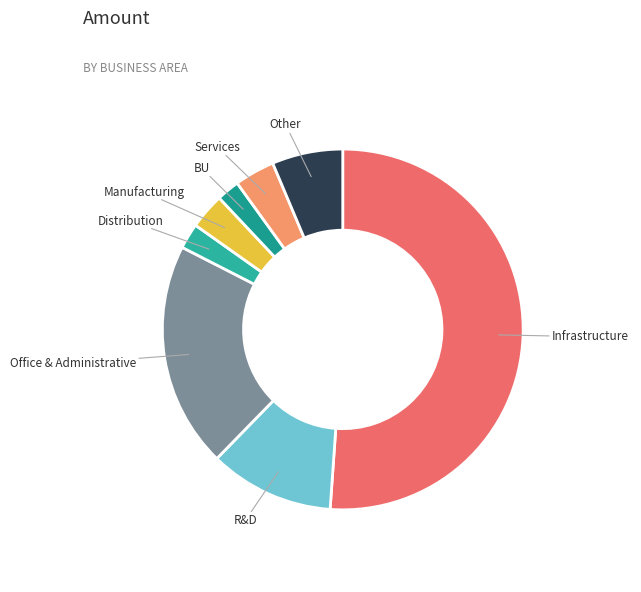

How many segments does this pie chart have?

8